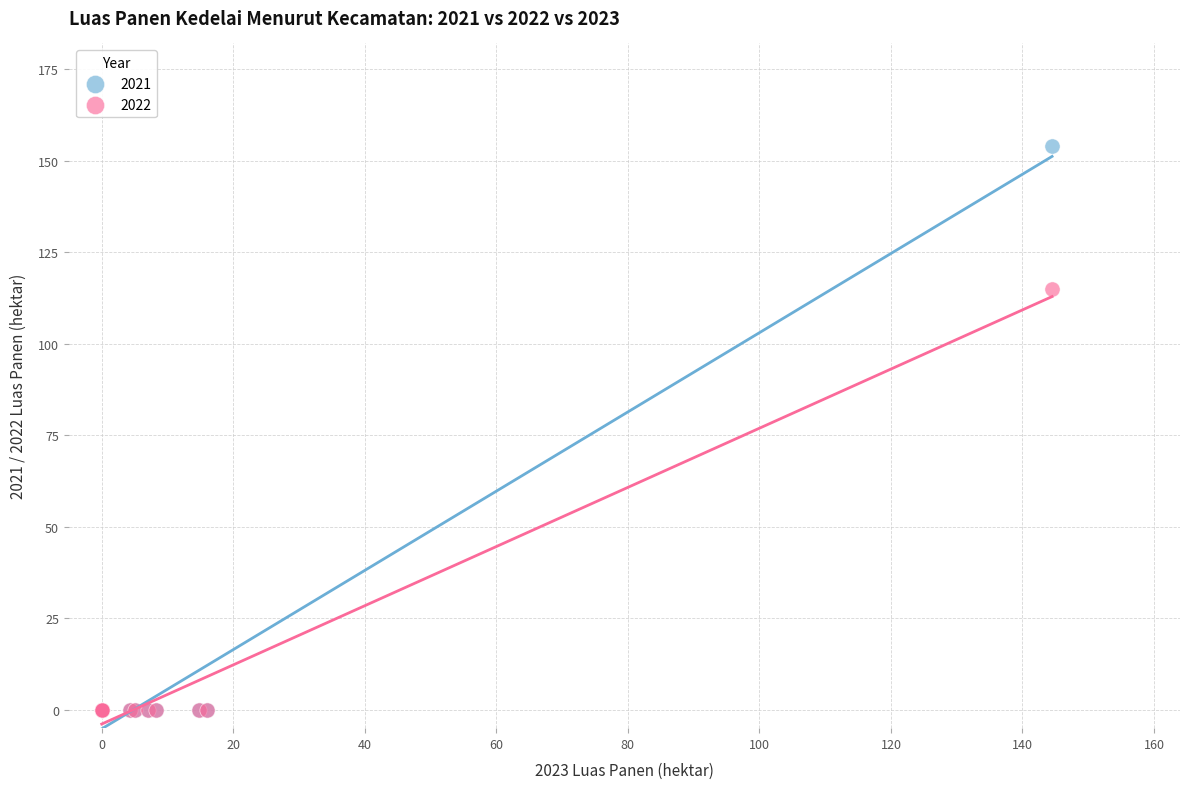

Across all series, what Y value is closest to 77?

115